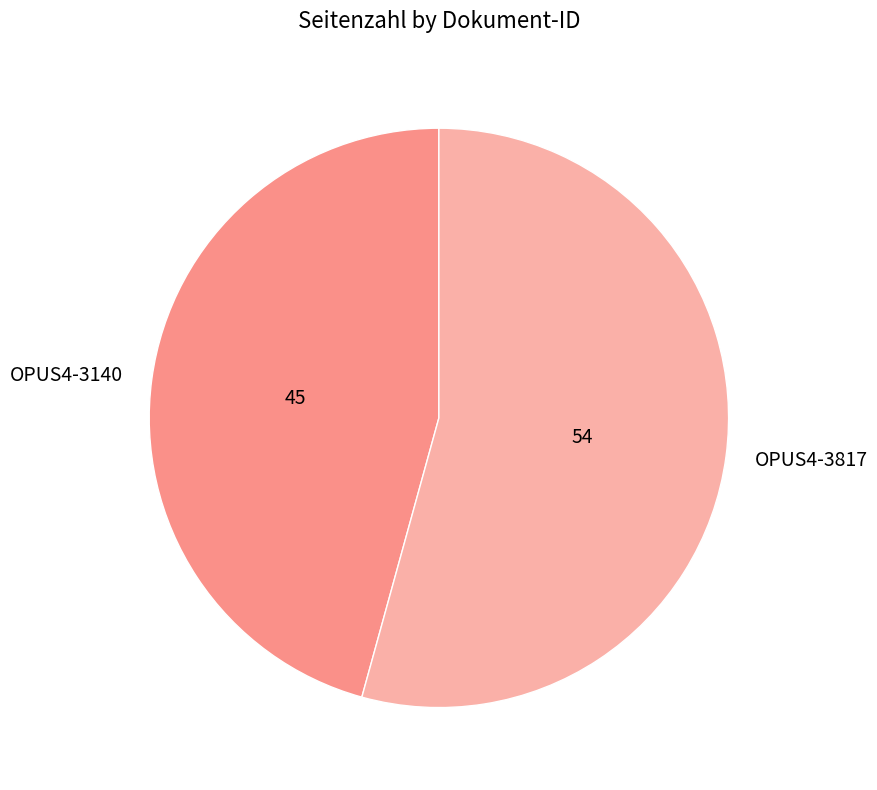

Between OPUS4-3817 and OPUS4-3140, which is larger?

OPUS4-3817